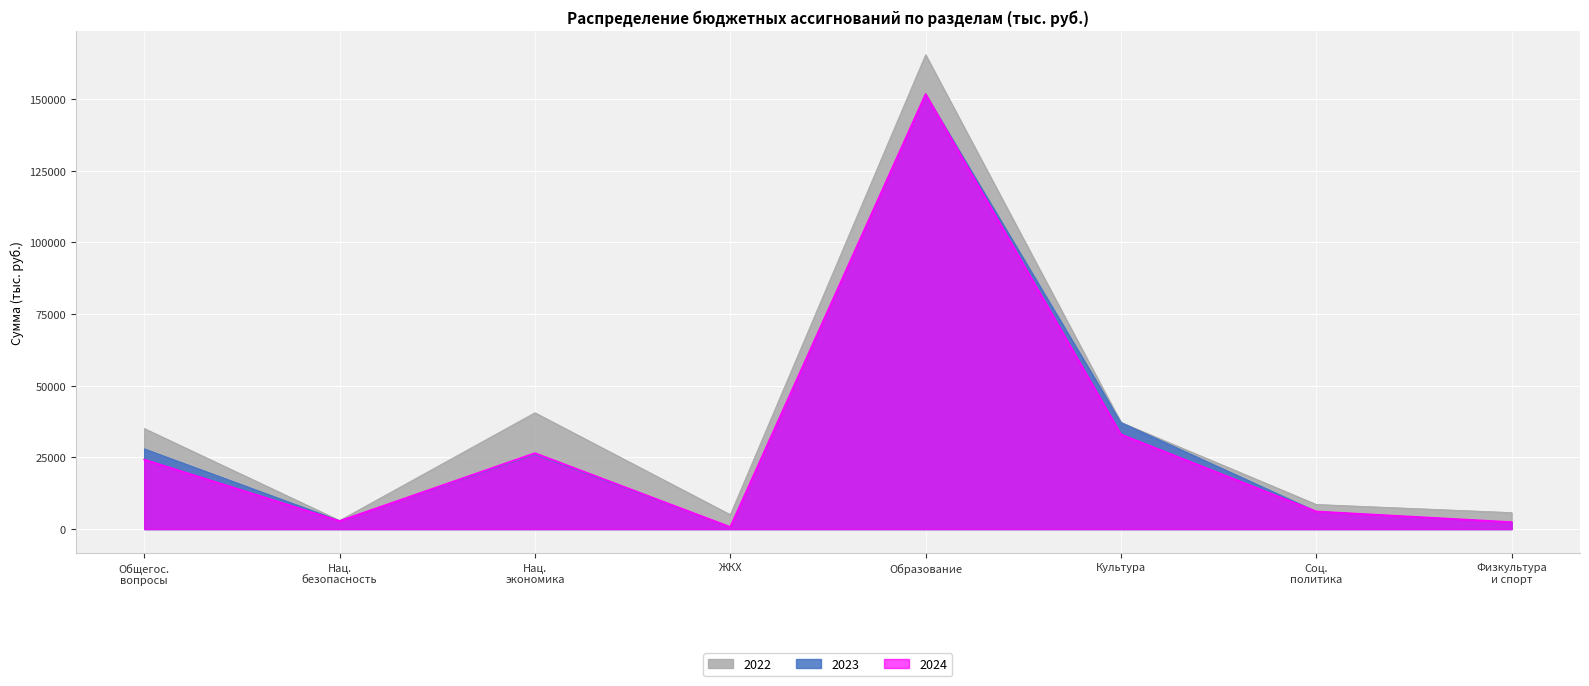

Which category has the highest value in the 2022 series?

Образование